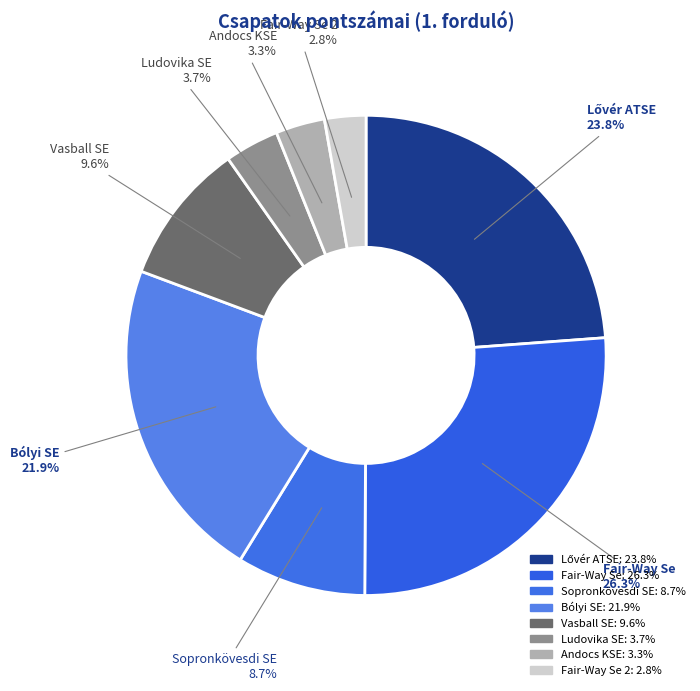

What is the total percentage of Fair-Way Se 2 and Andocs KSE?

6.1%